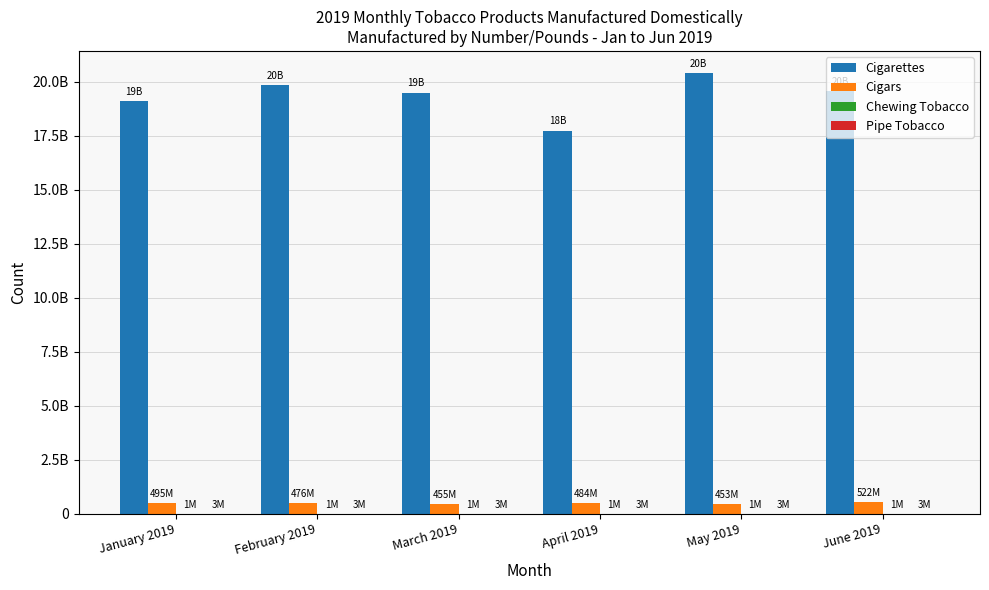

Reading right to left, list all the values displayed in this chart.

Cigarettes: June 2019=19563912488	May 2019=20398271701	April 2019=17730727439	March 2019=19490466159	February 2019=19847328336	January 2019=19108638014
Cigars: June 2019=522085785	May 2019=453045471	April 2019=483576269	March 2019=454787104	February 2019=476268154	January 2019=494916443
Chewing Tobacco: June 2019=1304291	May 2019=1268284	April 2019=1332697	March 2019=1116298	February 2019=1279566	January 2019=1424893
Pipe Tobacco: June 2019=2584114	May 2019=2795896	April 2019=2637743	March 2019=2748484	February 2019=2740917	January 2019=3342628